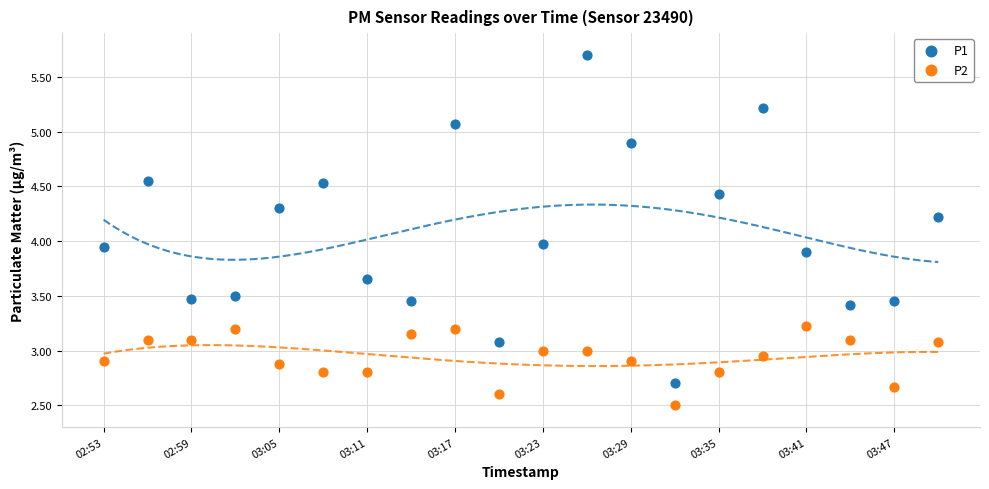

In the P2 series, what Y value is closest to 2?

2.5